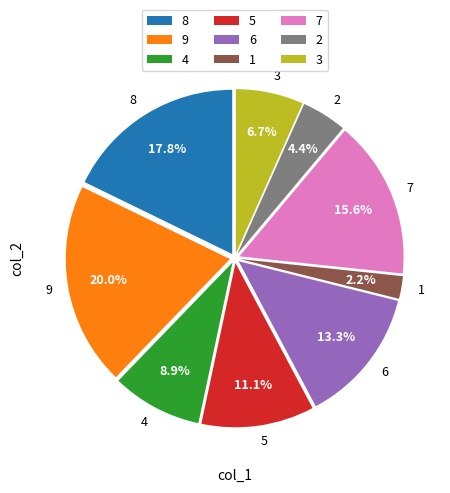

Is it true that 6 is 5% of the pie?

False